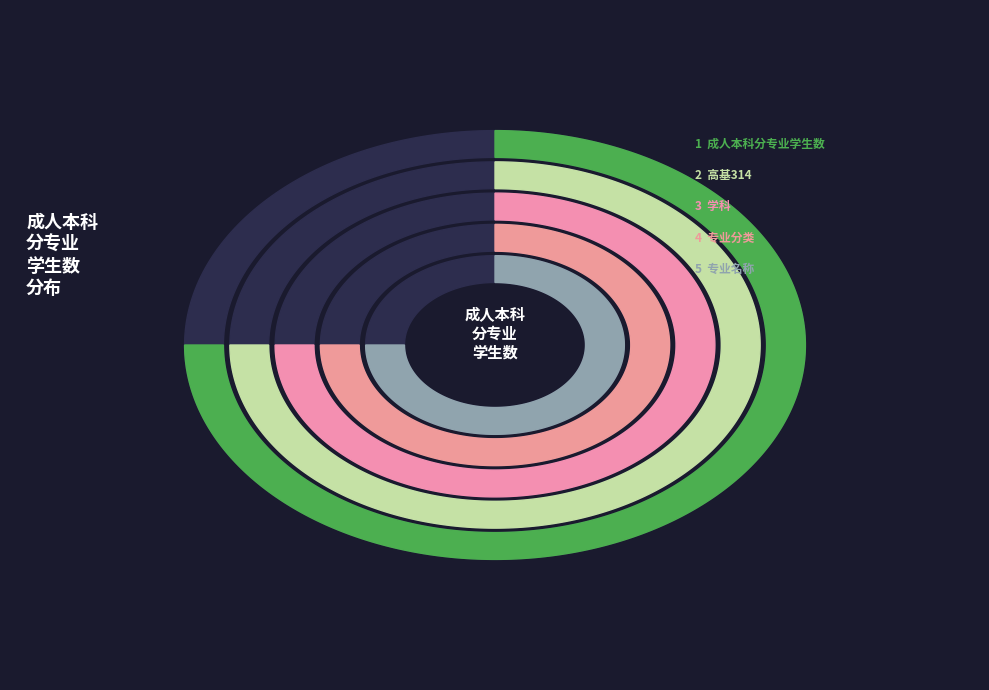

Which slice is the largest?

专业名称